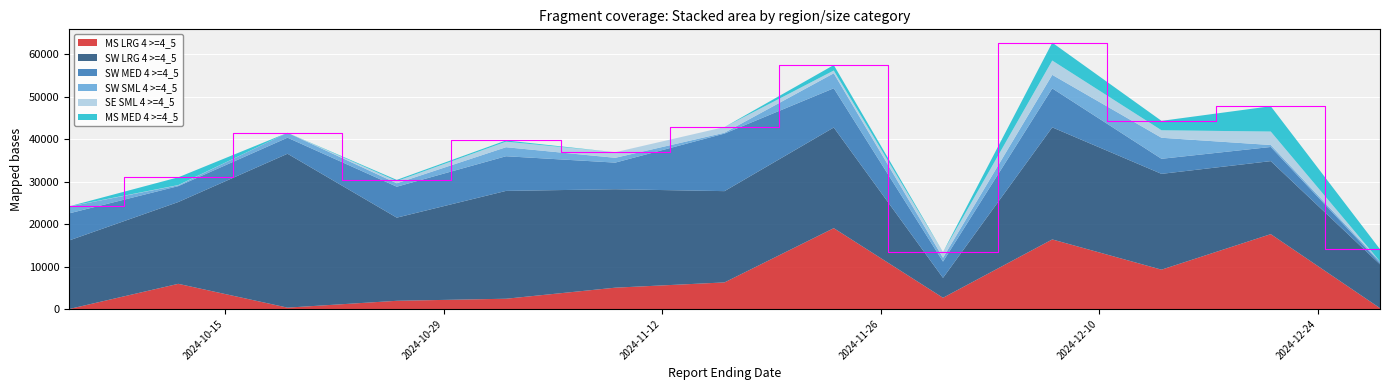

Reading left to right, what are all the values shown in this chart?

MS LRG 4 >=4_5: 2024-10-05=0	2024-10-12=5934	2024-10-19=331	2024-10-26=1938	2024-11-02=2425	2024-11-09=5028	2024-11-16=6267	2024-11-23=19038	2024-11-30=2652	2024-12-07=16384	2024-12-14=9267	2024-12-21=17630	2024-12-28=213
SW LRG 4 >=4_5: 2024-10-05=16134	2024-10-12=19253	2024-10-19=36224	2024-10-26=19573	2024-11-02=25385	2024-11-09=23174	2024-11-16=21488	2024-11-23=23694	2024-11-30=4683	2024-12-07=26384	2024-12-14=22553	2024-12-21=17189	2024-12-28=10301
SW MED 4 >=4_5: 2024-10-05=6380	2024-10-12=3740	2024-10-19=3783	2024-10-26=7286	2024-11-02=8159	2024-11-09=6267	2024-11-16=13554	2024-11-23=9239	2024-11-30=3835	2024-12-07=9173	2024-12-14=3548	2024-12-21=3332	2024-12-28=333
SW SML 4 >=4_5: 2024-10-05=1610	2024-10-12=200	2024-10-19=1154	2024-10-26=807	2024-11-02=2123	2024-11-09=1131	2024-11-16=197	2024-11-23=3527	2024-11-30=896	2024-12-07=3186	2024-12-14=4949	2024-12-21=462	2024-12-28=346
SE SML 4 >=4_5: 2024-10-05=43	2024-10-12=61	2024-10-19=0	2024-10-26=518	2024-11-02=1310	2024-11-09=1310	2024-11-16=1336	2024-11-23=650	2024-11-30=1299	2024-12-07=3370	2024-12-14=1763	2024-12-21=3169	2024-12-28=0
MS MED 4 >=4_5: 2024-10-05=0	2024-10-12=1822	2024-10-19=0	2024-10-26=279	2024-11-02=292	2024-11-09=0	2024-11-16=0	2024-11-23=1287	2024-11-30=25	2024-12-07=4212	2024-12-14=2220	2024-12-21=5960	2024-12-28=2885